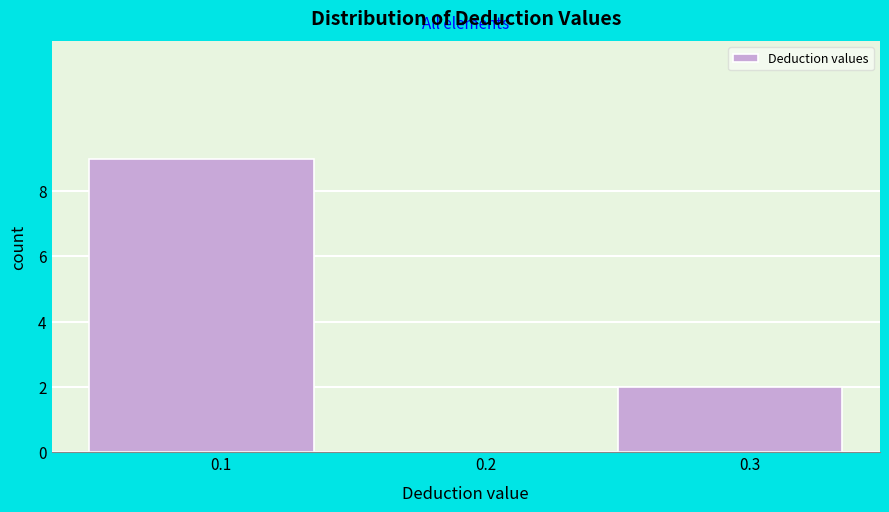

Reading left to right, list every bar in this chart as the range it spans on the x-axis followed by its height. The values are not printed on the chart, so give them approximately, as read against the axis.

0.05 to 0.15: 9
0.15 to 0.25: 0
0.25 to 0.35: 2